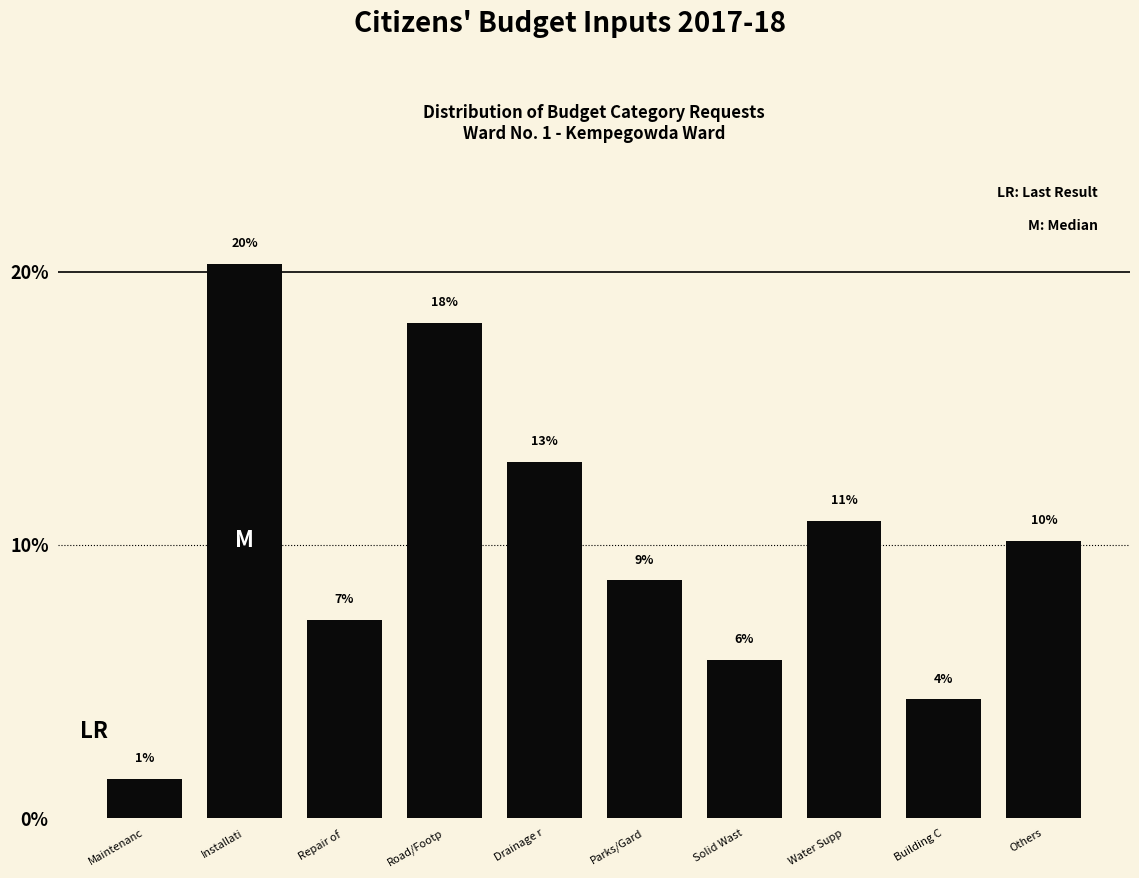

Does the chart contain any negative values?

No